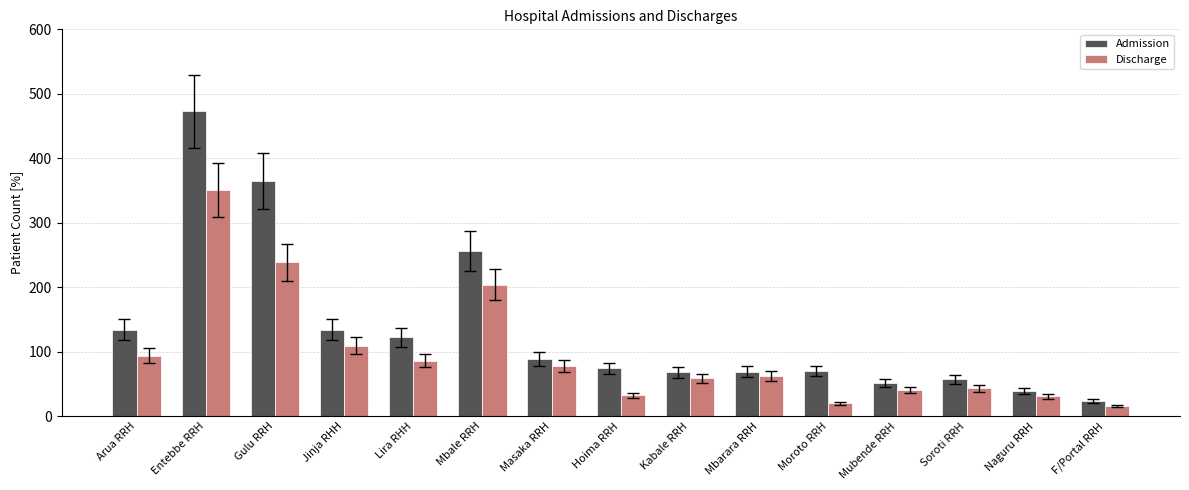

What is the difference between the Discharge values at Mubende RRH and Jinja RHH?

69